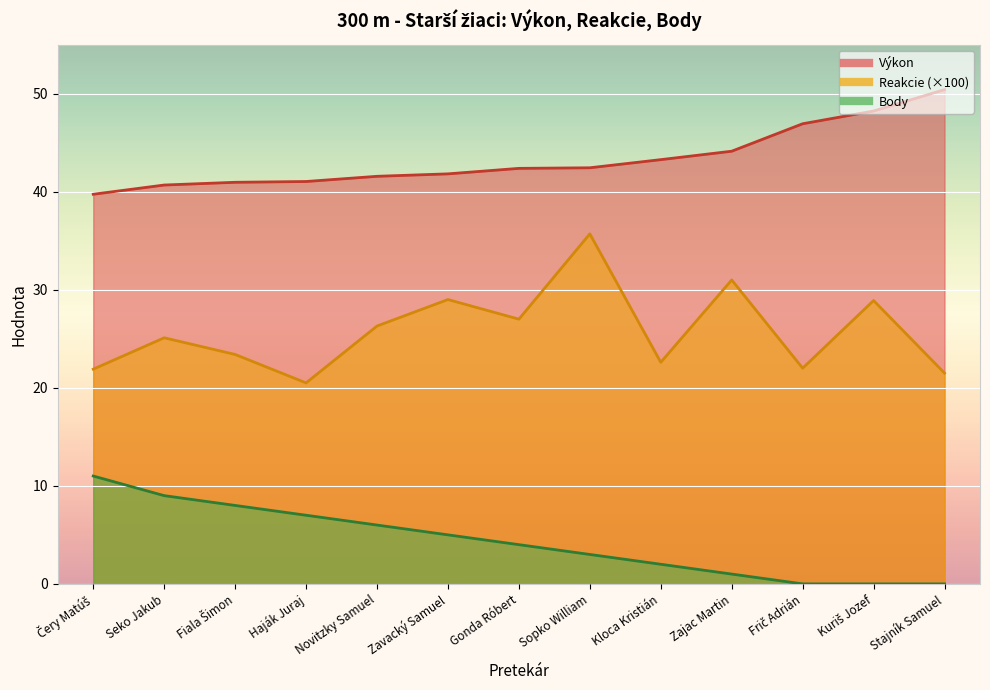

Count the number of data series in this chart.

3